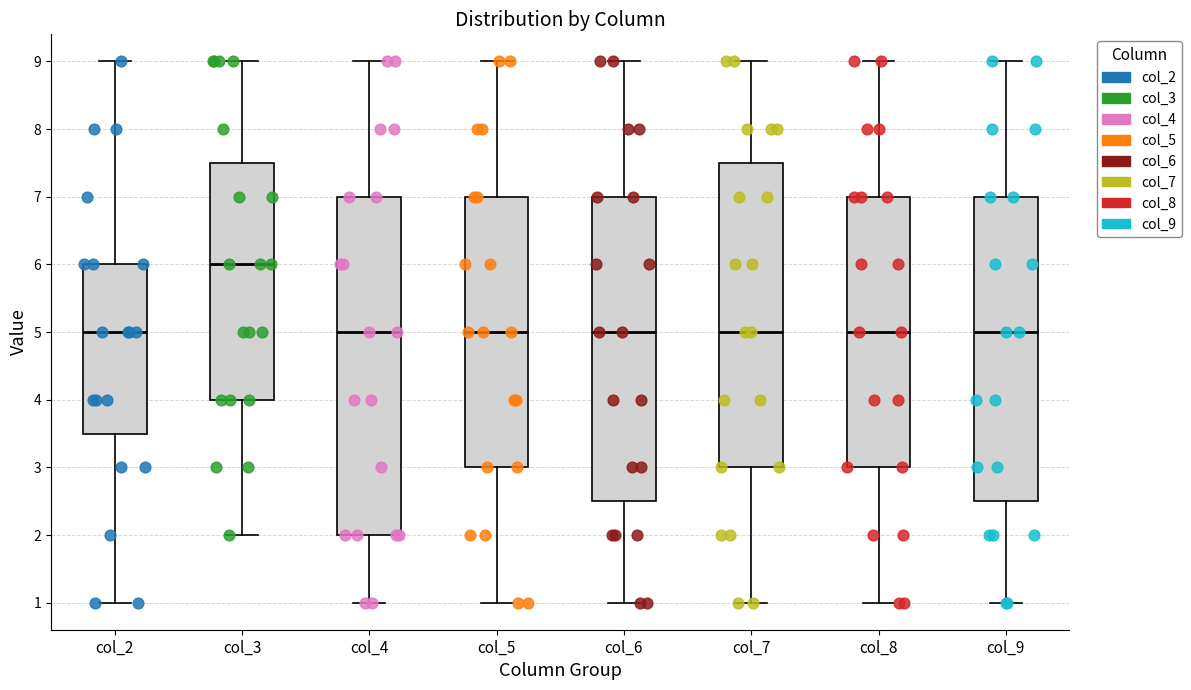

Reading left to right, transcribe this box plot: for each box, give where its median line is, the range the box spans, and where its two whiskers end, as read against the y-axis. The values are not printed on the chart, so give them approximately, as read against the axis.

col_2: median 5.0, box 3.5 to 6.0, whiskers 1.0 to 9.0
col_3: median 6.0, box 4.0 to 7.5, whiskers 2.0 to 9.0
col_4: median 5.0, box 2.0 to 7.0, whiskers 1.0 to 9.0
col_5: median 5.0, box 3.0 to 7.0, whiskers 1.0 to 9.0
col_6: median 5.0, box 2.5 to 7.0, whiskers 1.0 to 9.0
col_7: median 5.0, box 3.0 to 7.5, whiskers 1.0 to 9.0
col_8: median 5.0, box 3.0 to 7.0, whiskers 1.0 to 9.0
col_9: median 5.0, box 2.5 to 7.0, whiskers 1.0 to 9.0